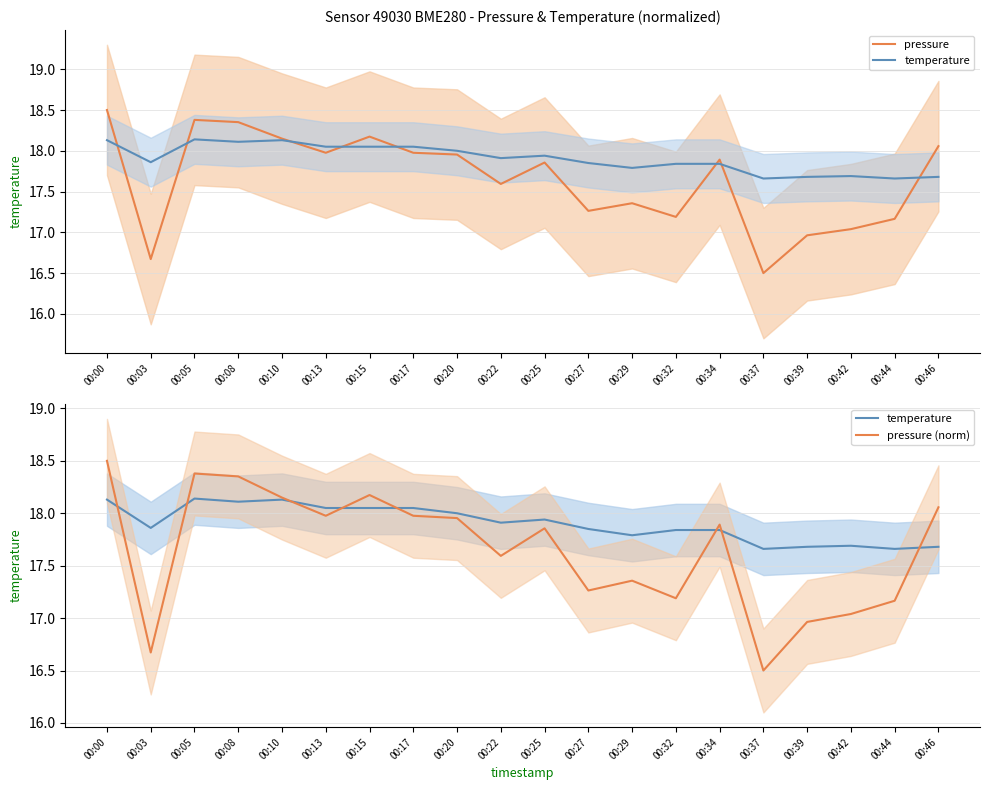

Which category has the lowest value across all series?

00:37